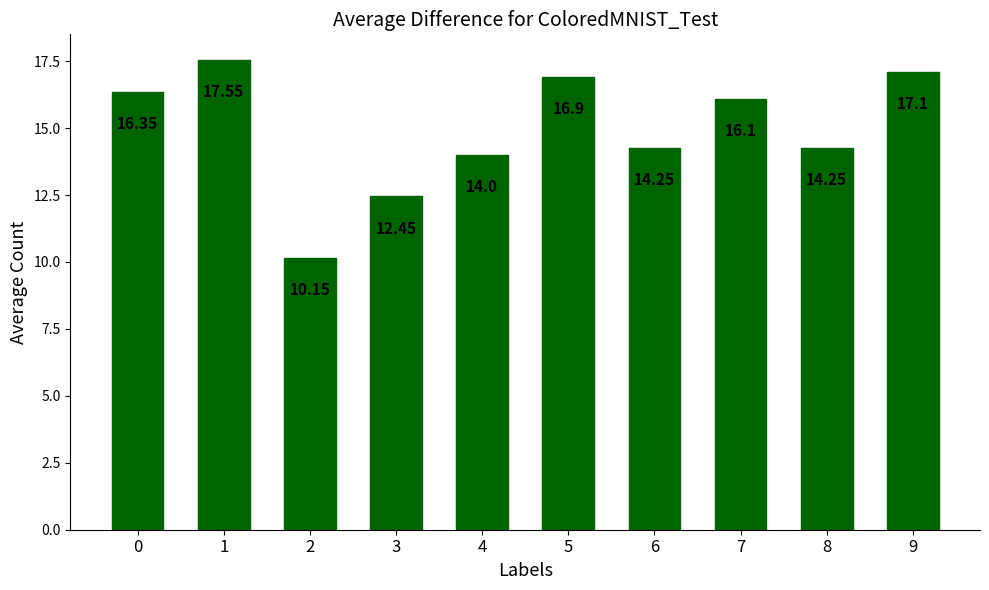

What is the ratio of the value at 6 to the value at 1?

0.8